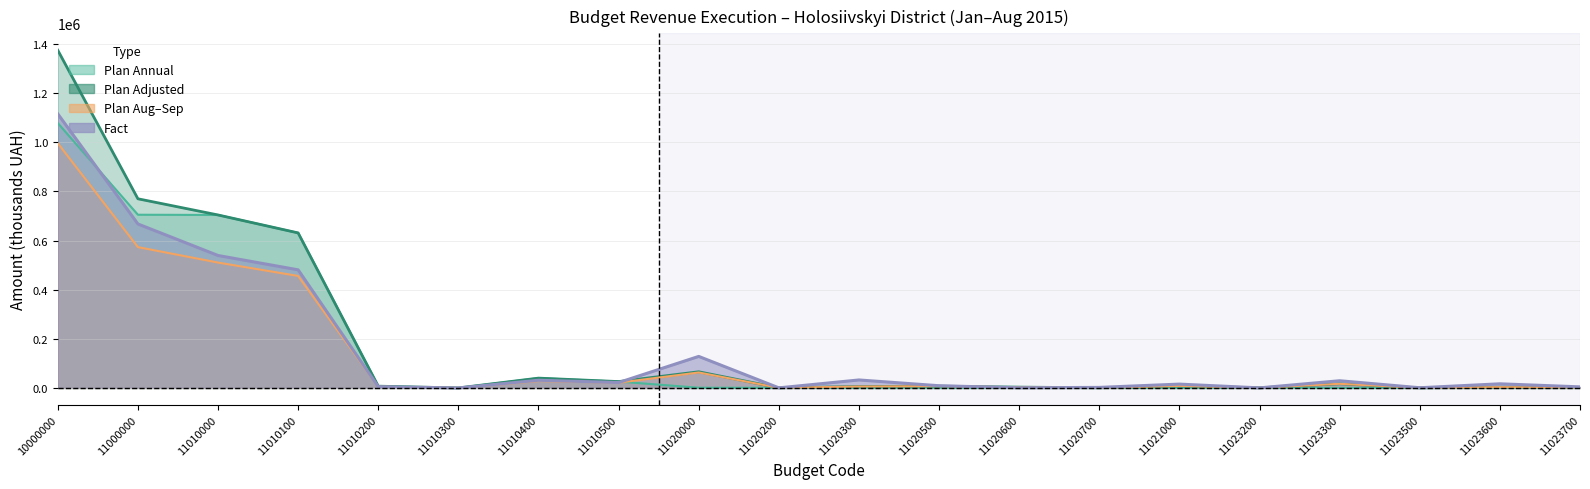

What is the value of the Plan_Adjusted point at the 8th from the left?

25900.0